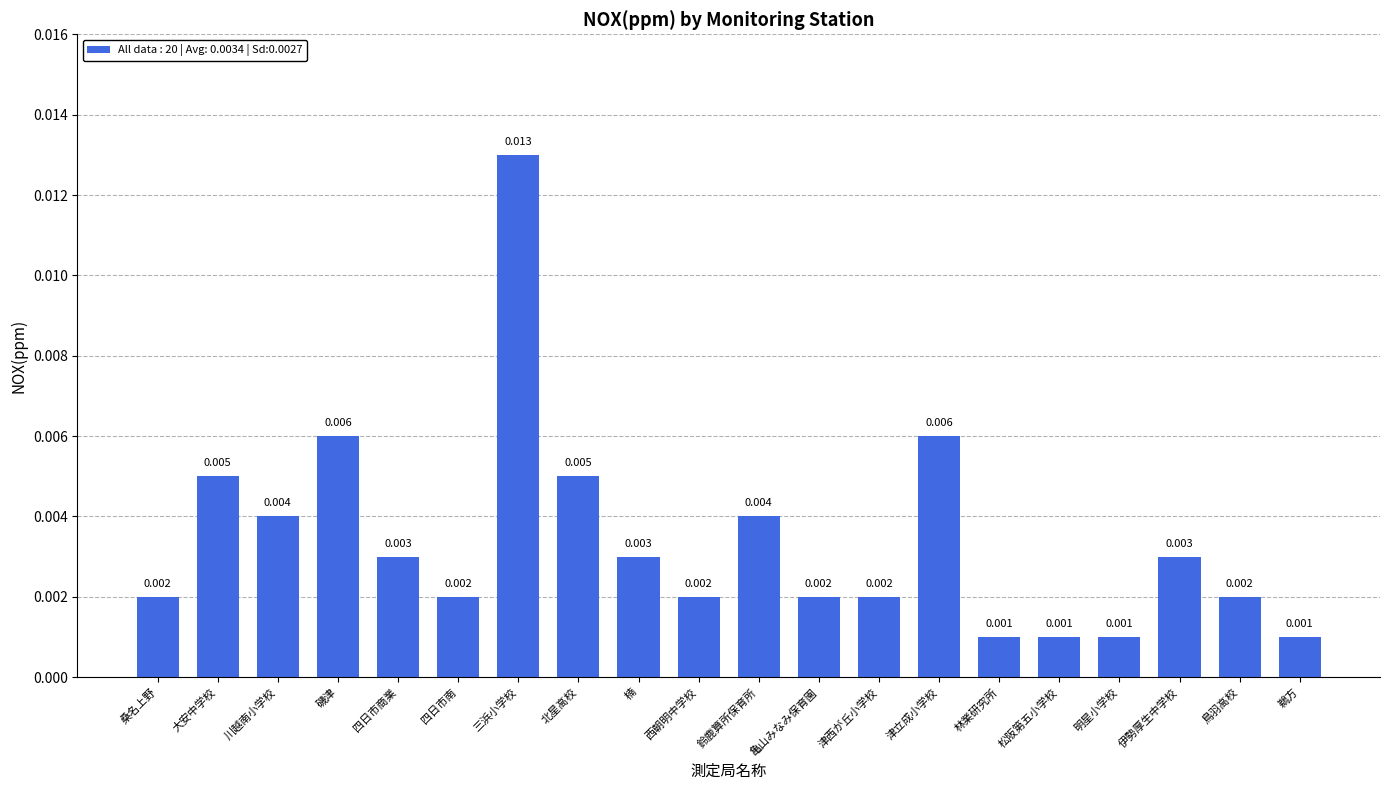

Which label corresponds to the largest value in the chart?

三浜小学校